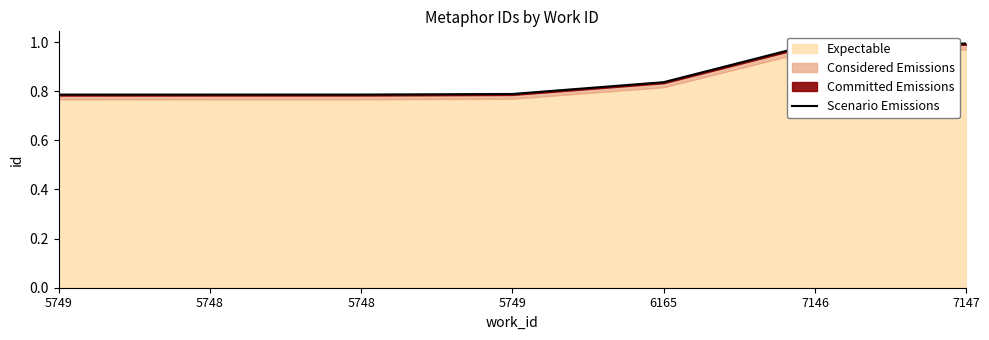

Which category has the highest value across all series?

7147